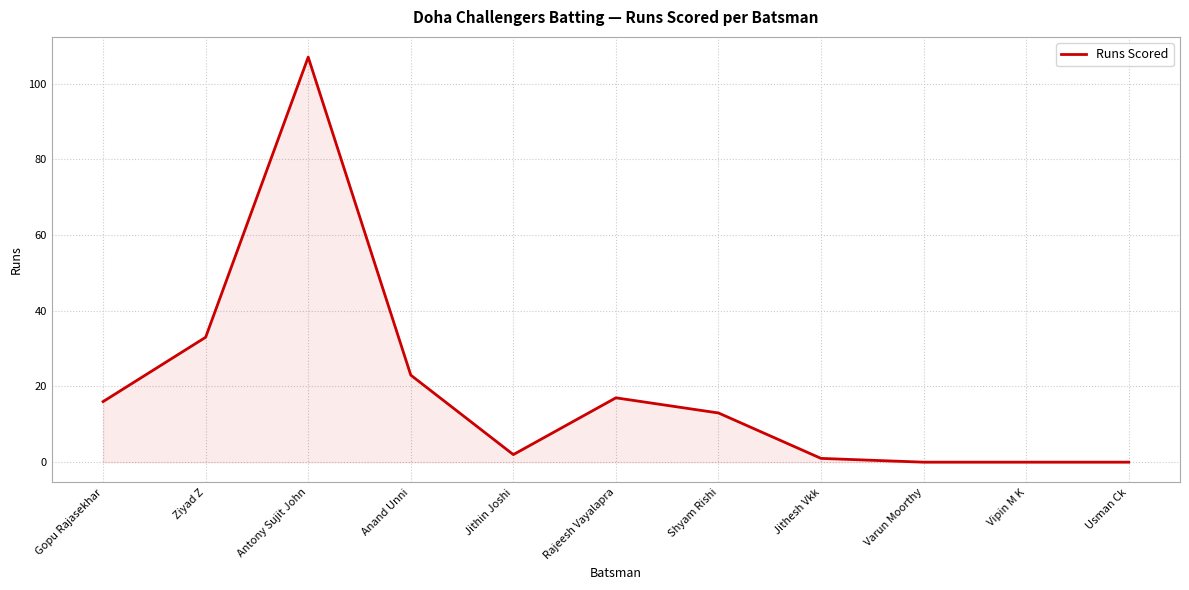

Is it true that the value at Varun Moorthy is 0?

True